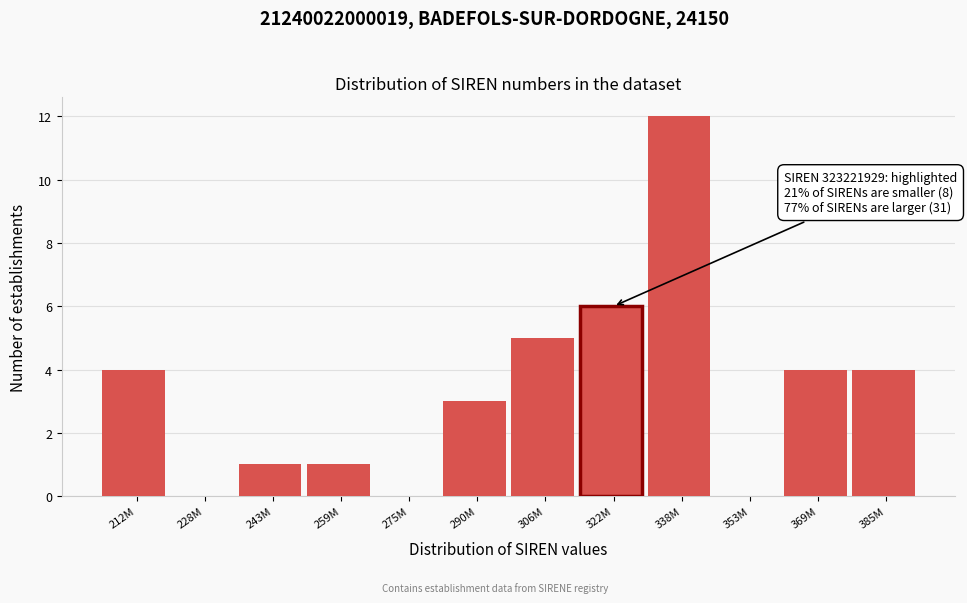

Reading left to right, what are all the values shown in this chart?

212M=4	228M=0	243M=1	259M=1	275M=0	290M=3	306M=5	322M=6	338M=12	353M=0	369M=4	385M=4